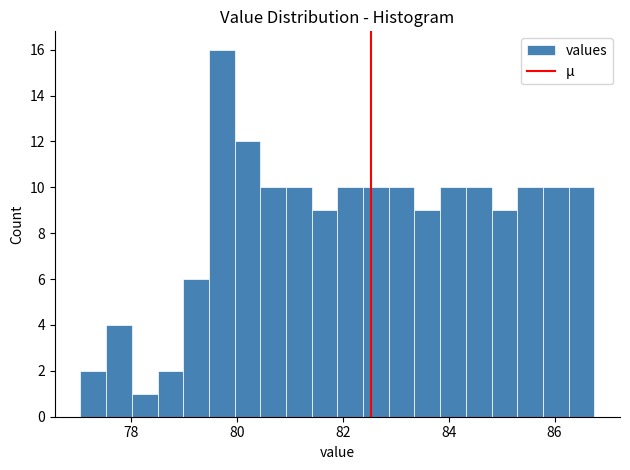

Read against the x-axis, roughly where is the centre of the tallest bar?

79.8